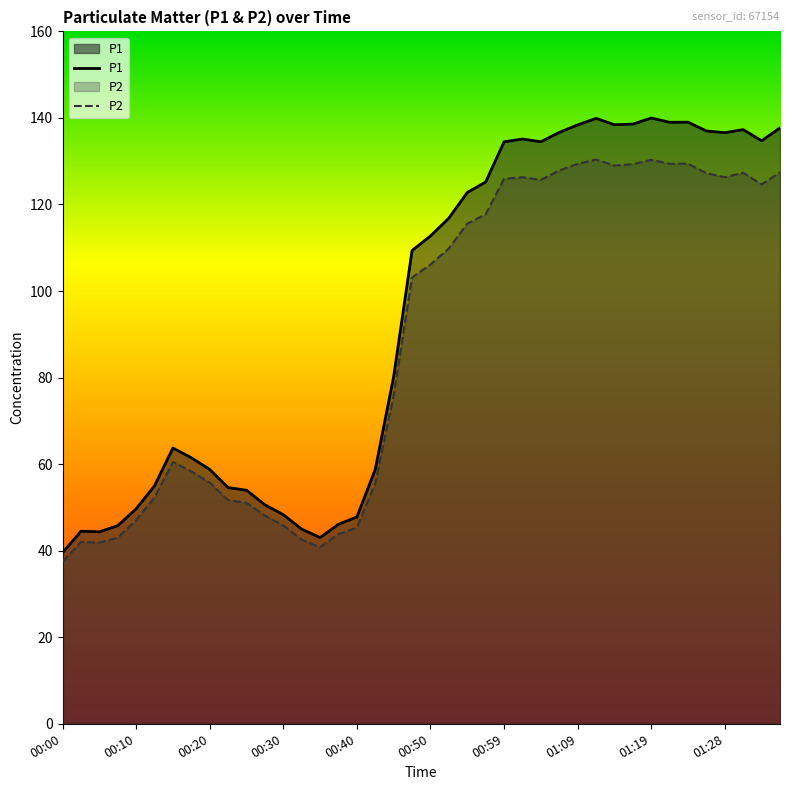

Which series has the largest range (max minus min)?

P1